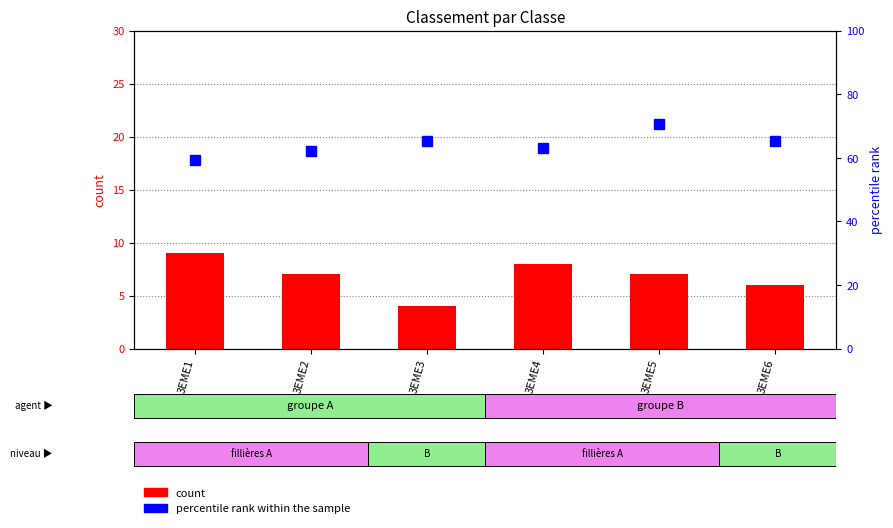

Rank the categories by percentile rank within the sample value from lowest to highest.

3EME1, 3EME2, 3EME4, 3EME3, 3EME6, 3EME5